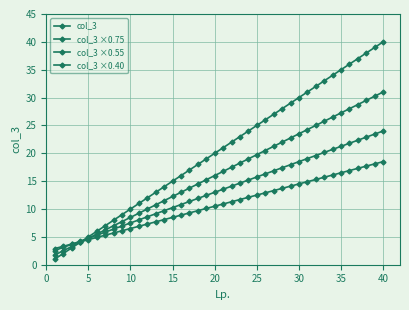

Is this an area chart (filled region under the line)?

No